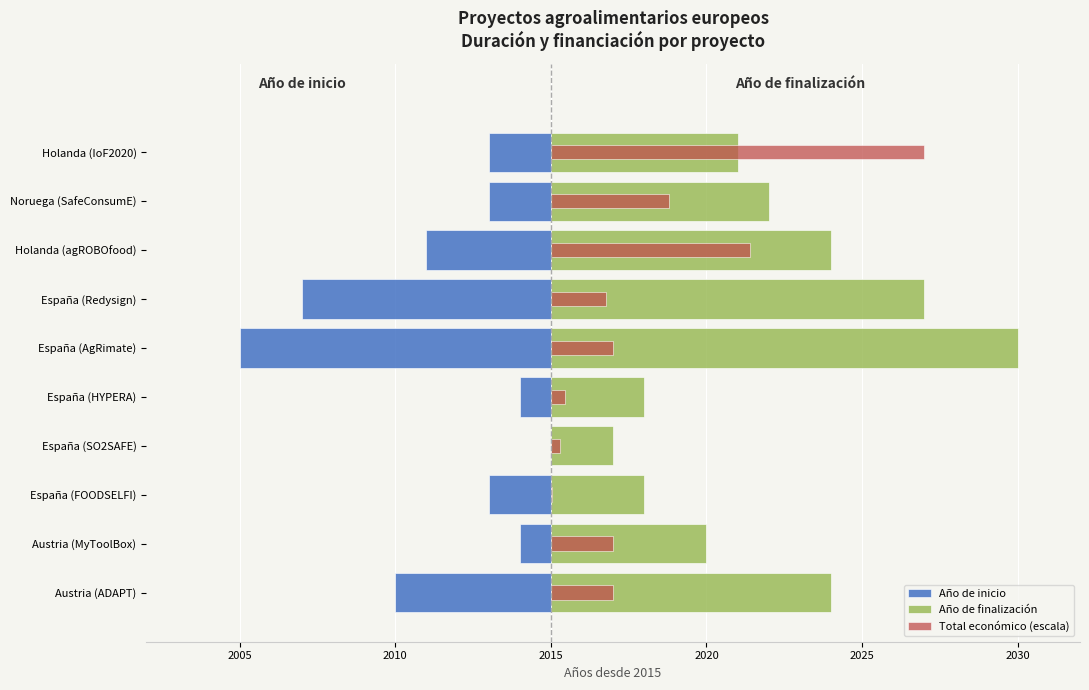

The Año de finalización series shows 1.2 at España (SO2SAFE). True or false?

False